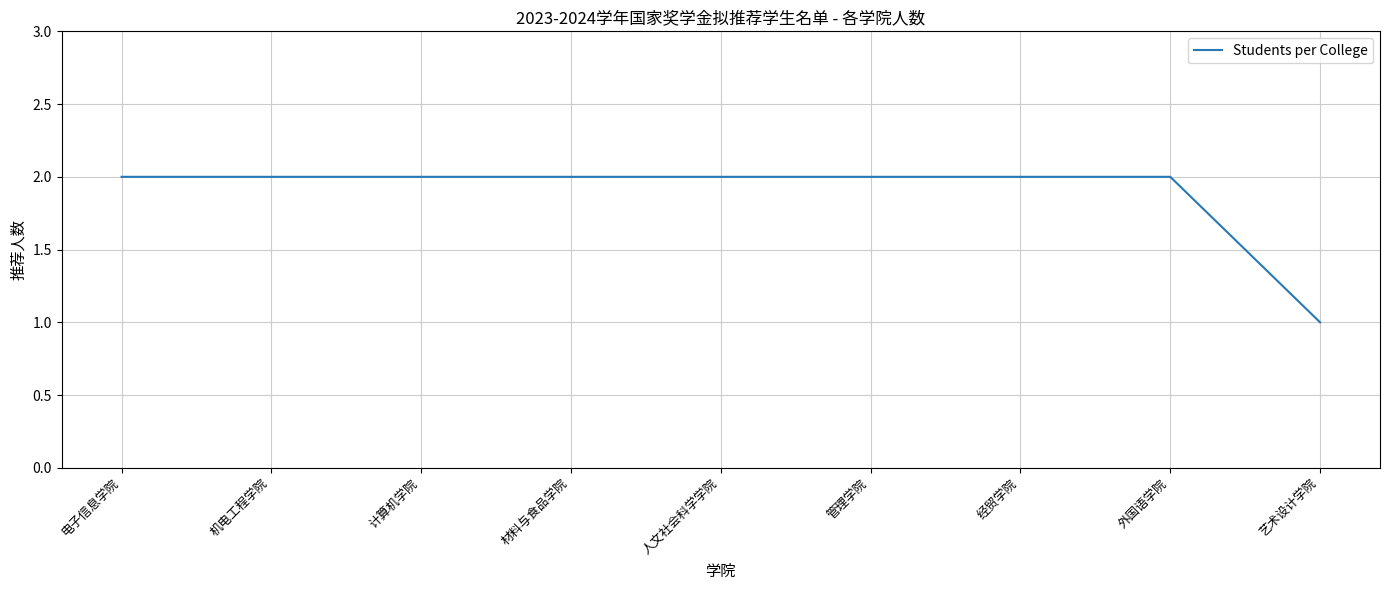

How many values are between 2 and 3?

8